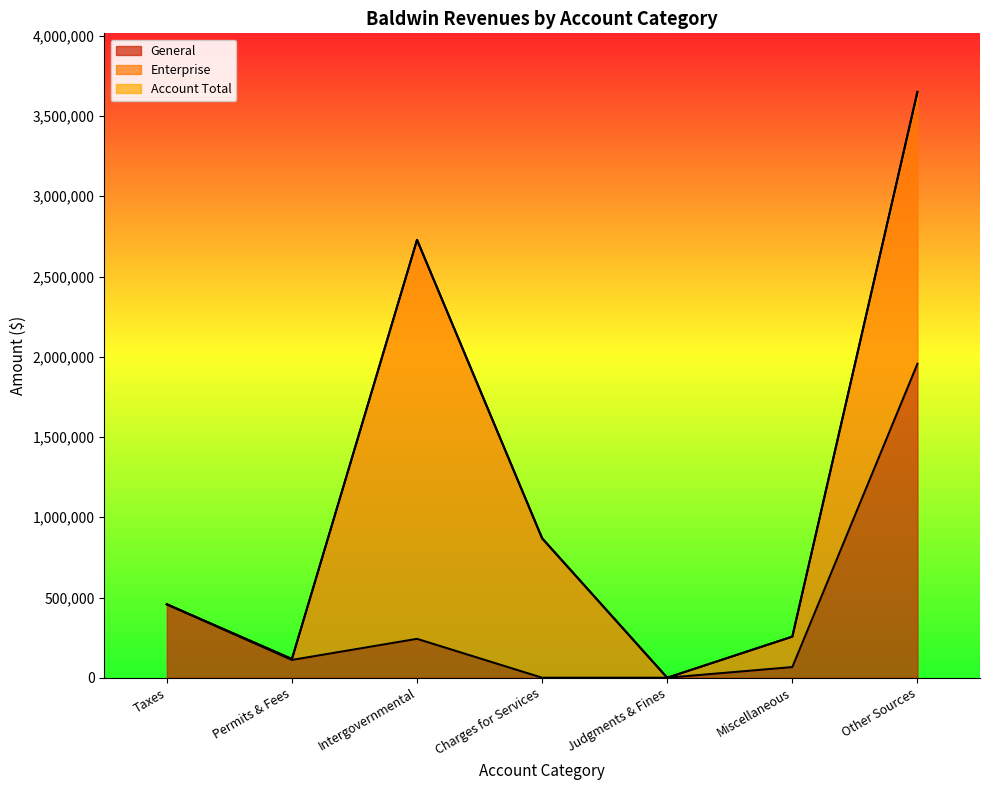

True or false: Account Total and General cross at least once.

False